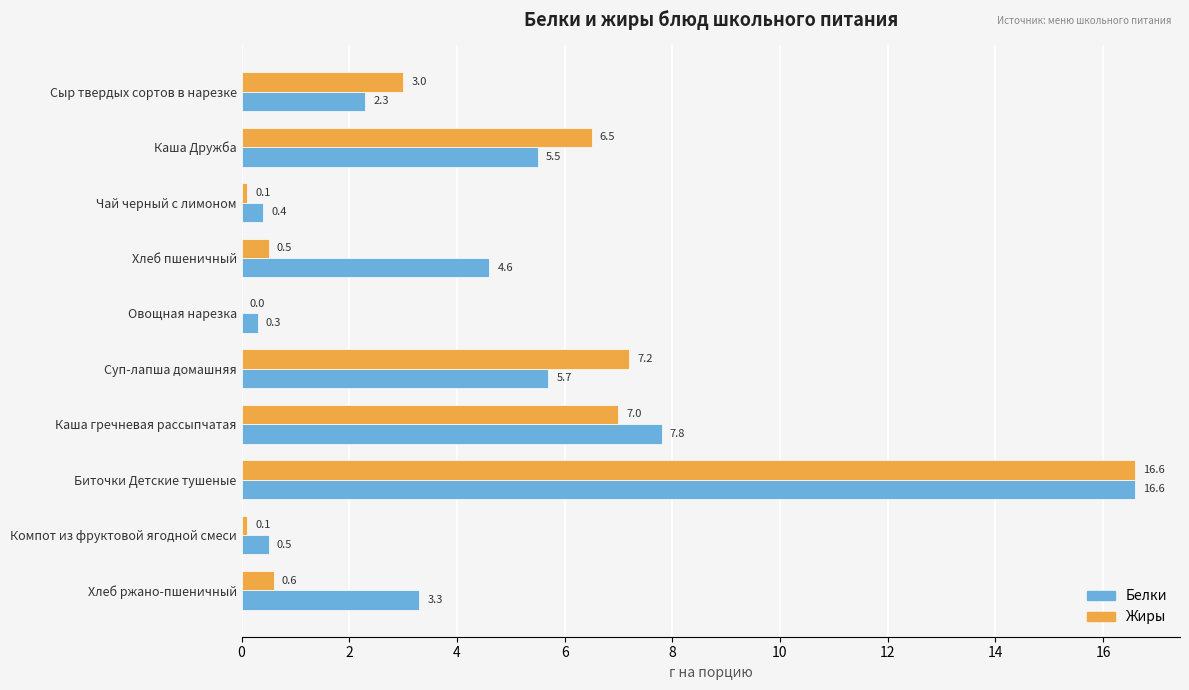

How many distinct data groups are displayed?

2